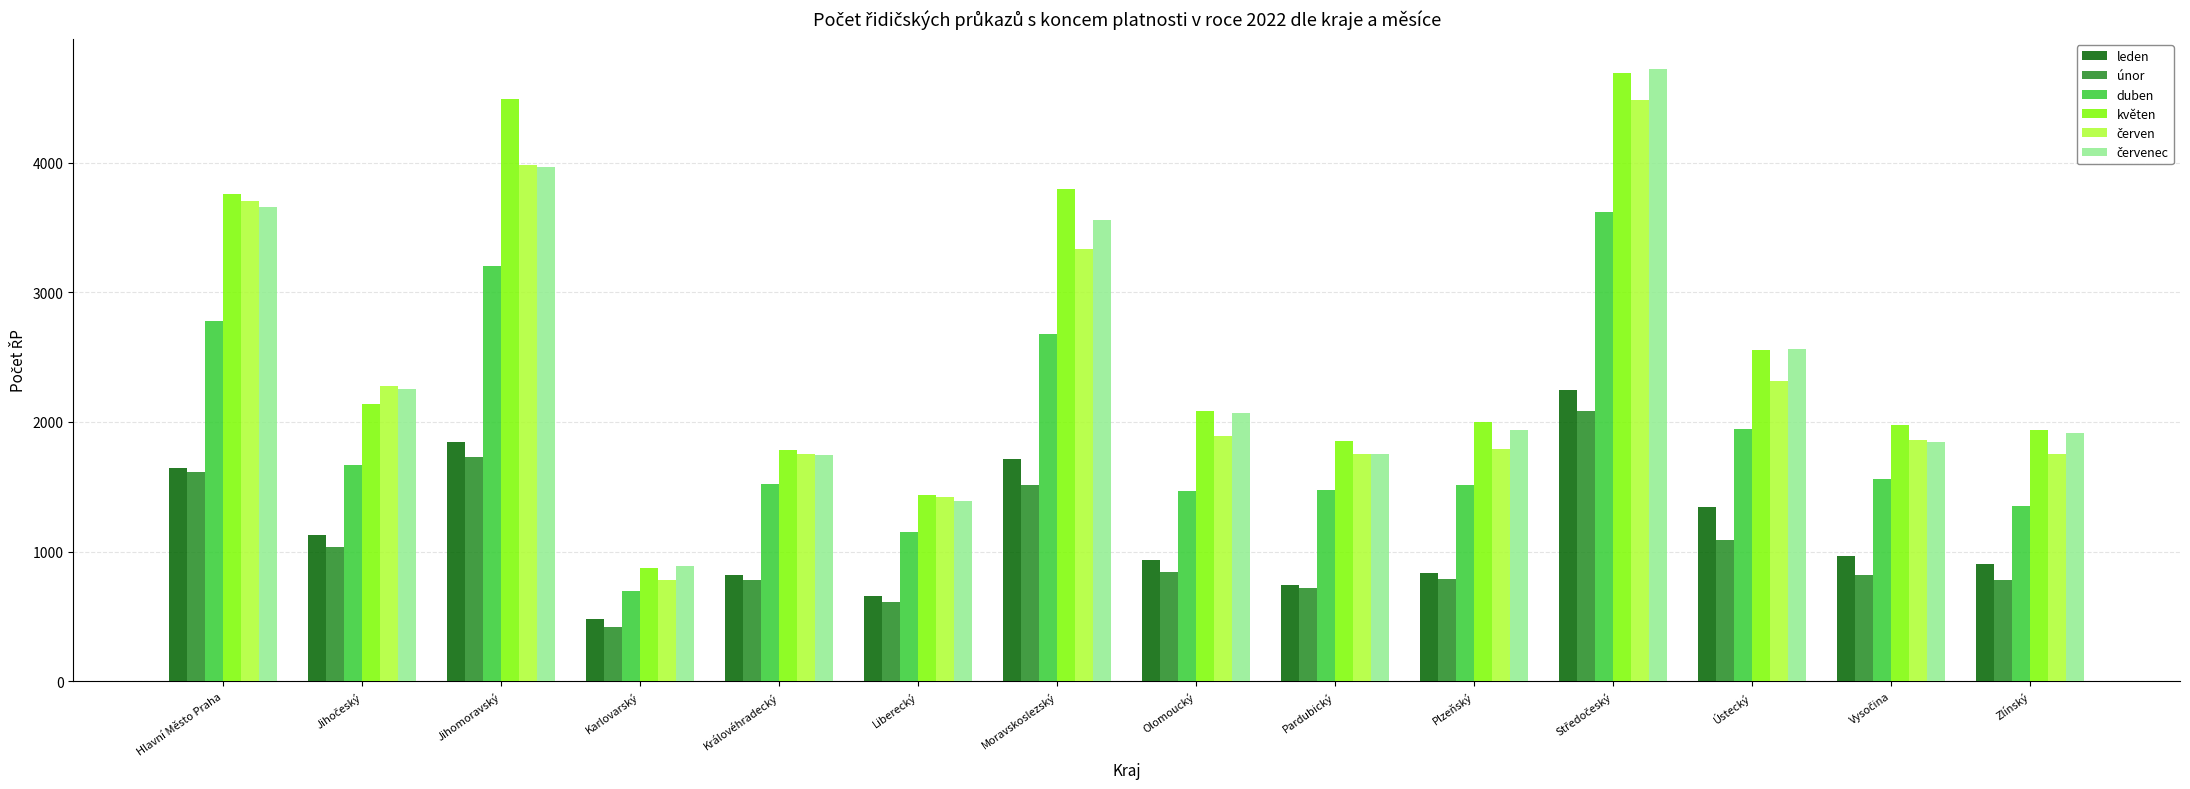

The value of květen at Královéhradecký is 2496. True or false?

False